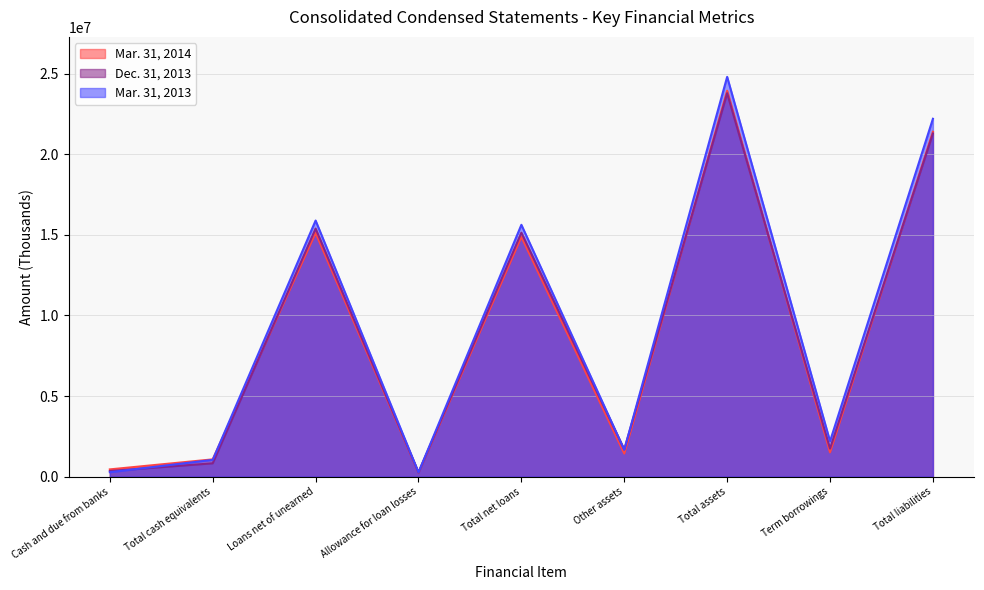

The value of Dec. 31, 2013 at Term borrowings is 1739859. True or false?

True